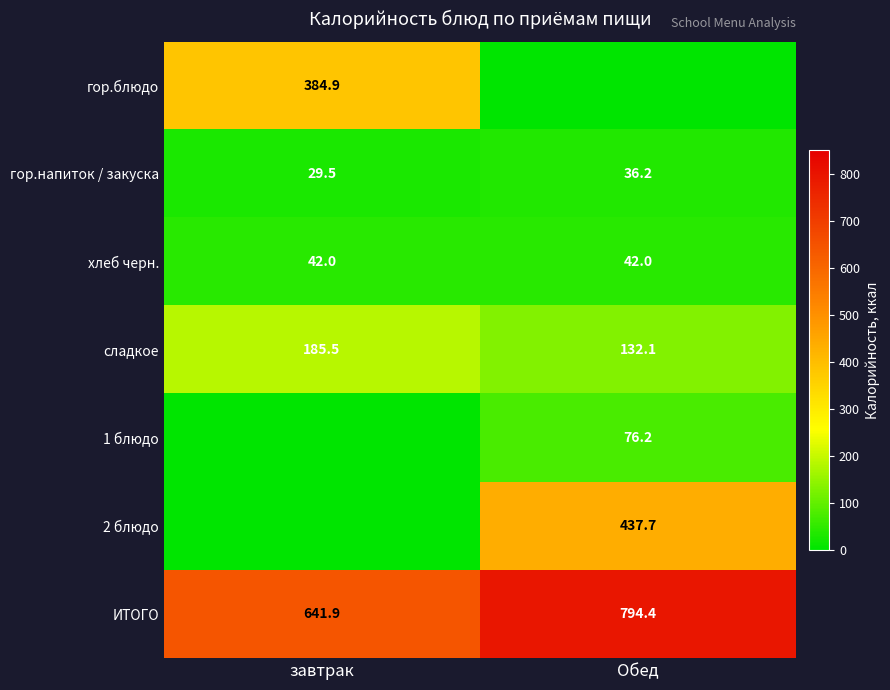

The ИТОГО series shows 214.3 at завтрак. True or false?

False